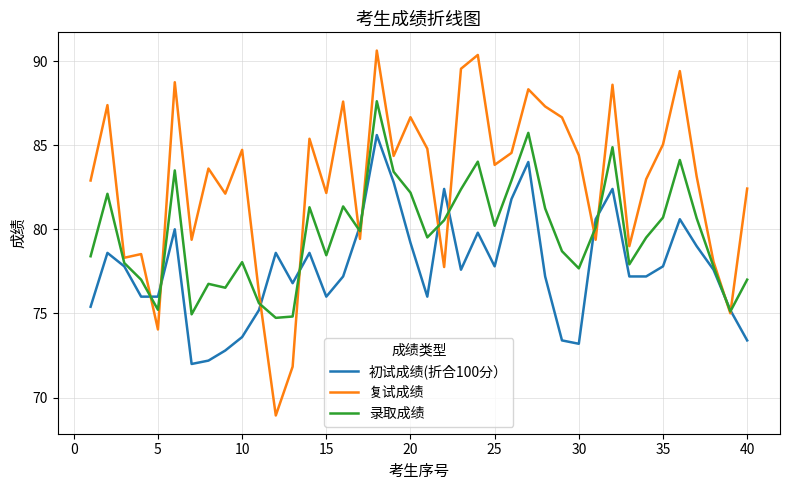

Which series has the largest total across all categories?

复试成绩